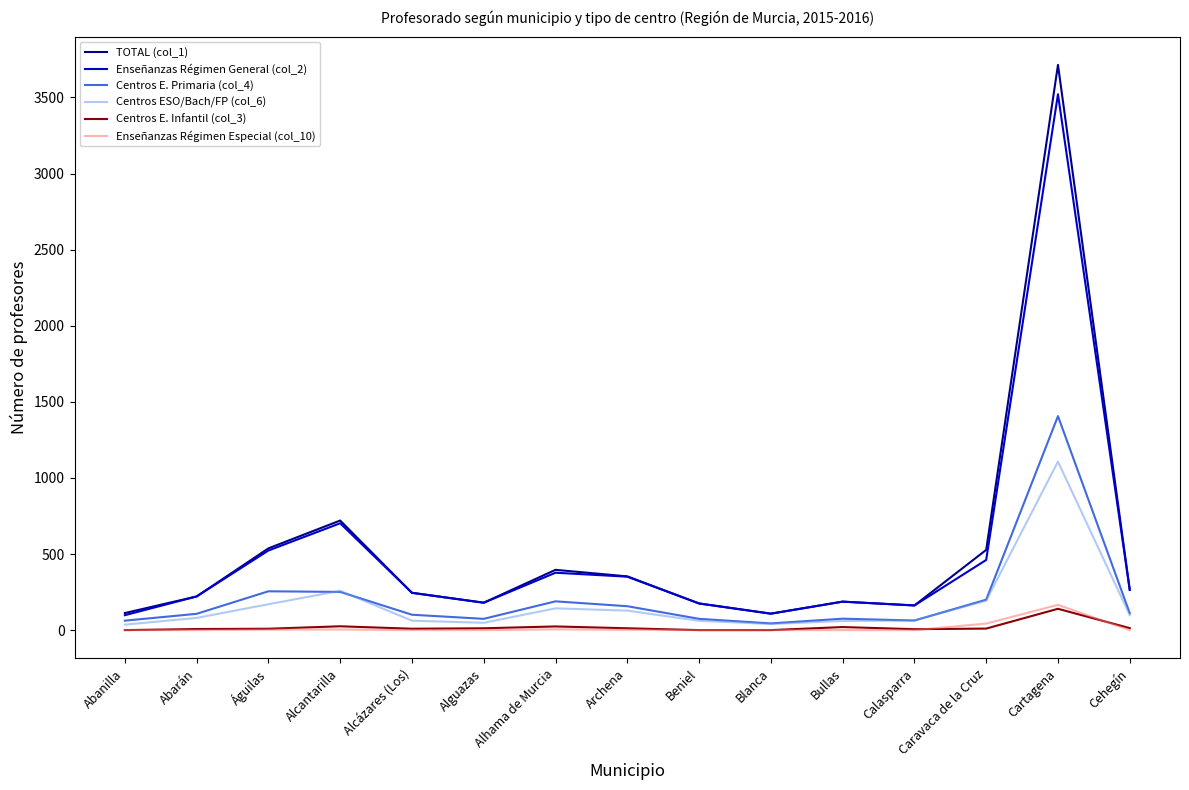

Which series has the largest range (max minus min)?

TOTAL (col_1)